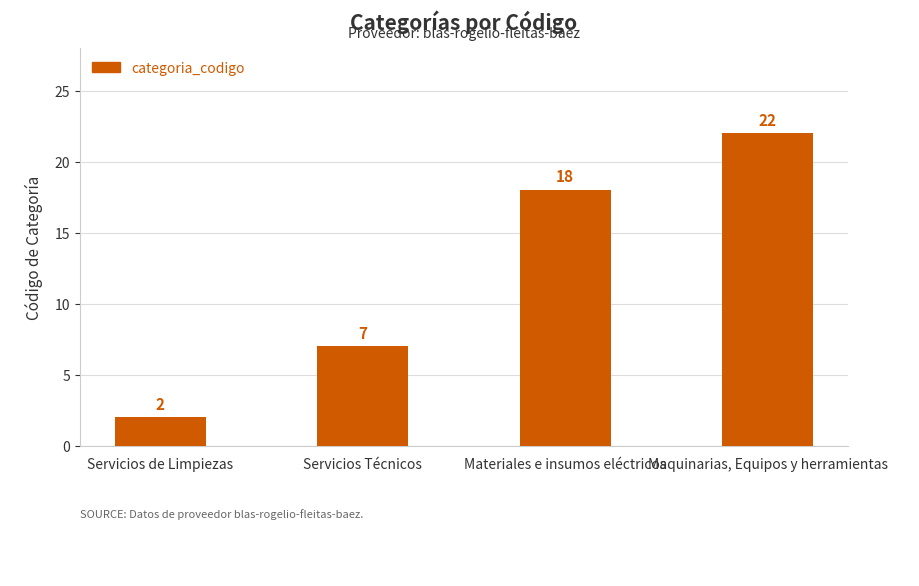

Is it true that the value at Materiales e insumos eléctricos is 28?

False